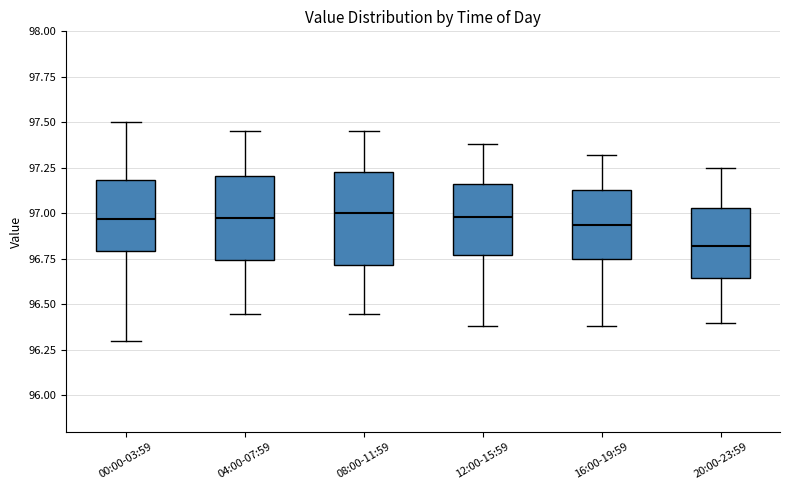

Which box has the lowest median line?

20:00-23:59